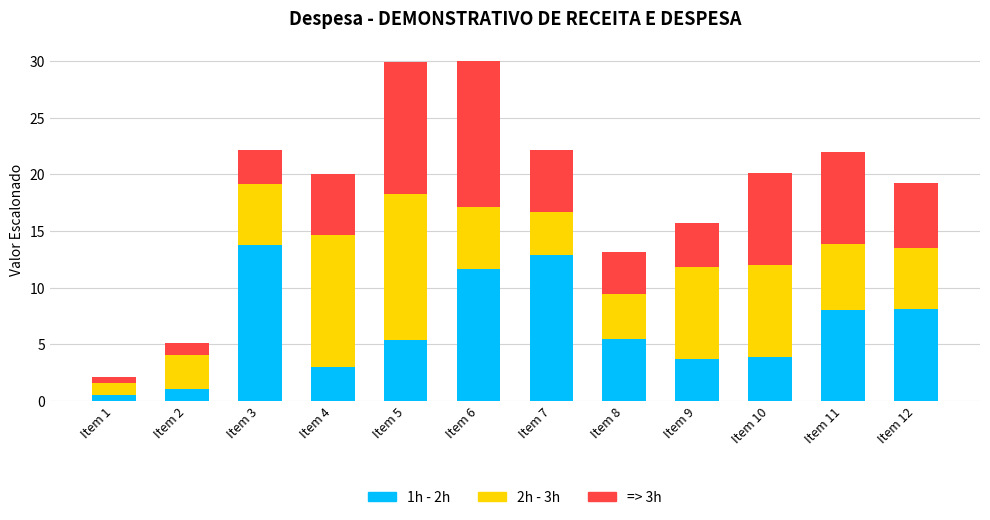

Is it true that 1h - 2h equals 8.1 at Item 12?

True